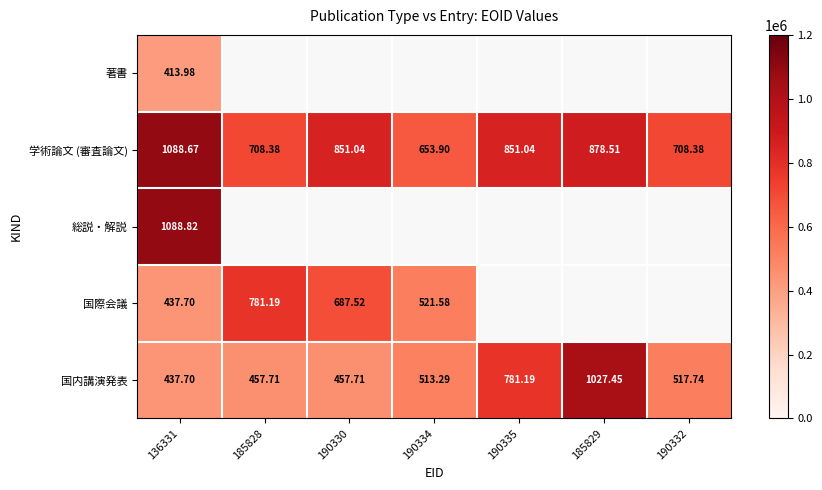

Which series changed the most between 190334 and 185829?

国内講演発表